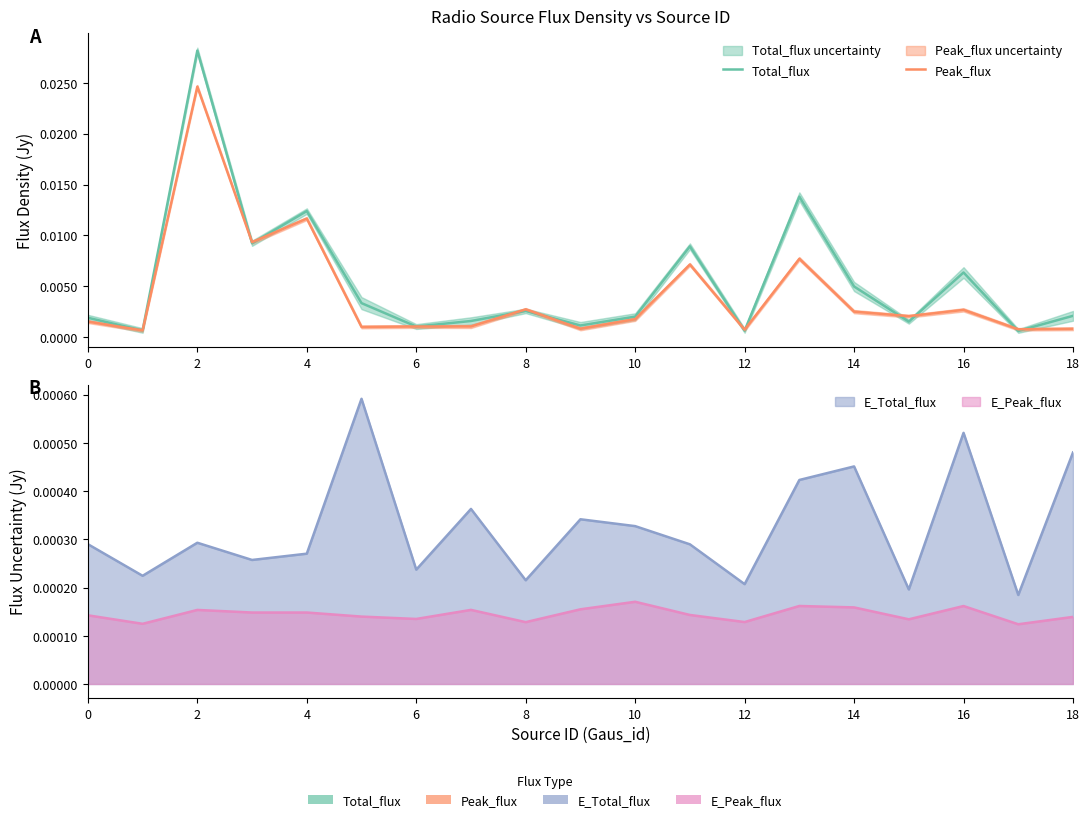

Which series has the largest range (max minus min)?

Total_flux